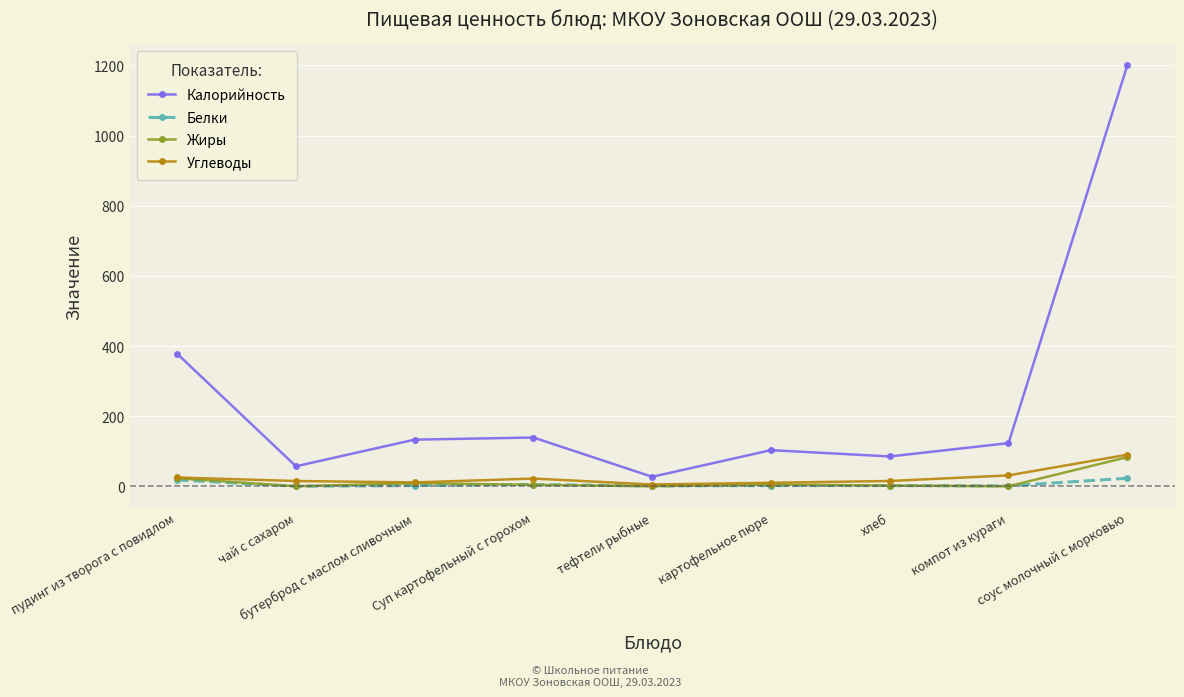

True or false: Жиры has more than 0 points higher than both neighbors.

True